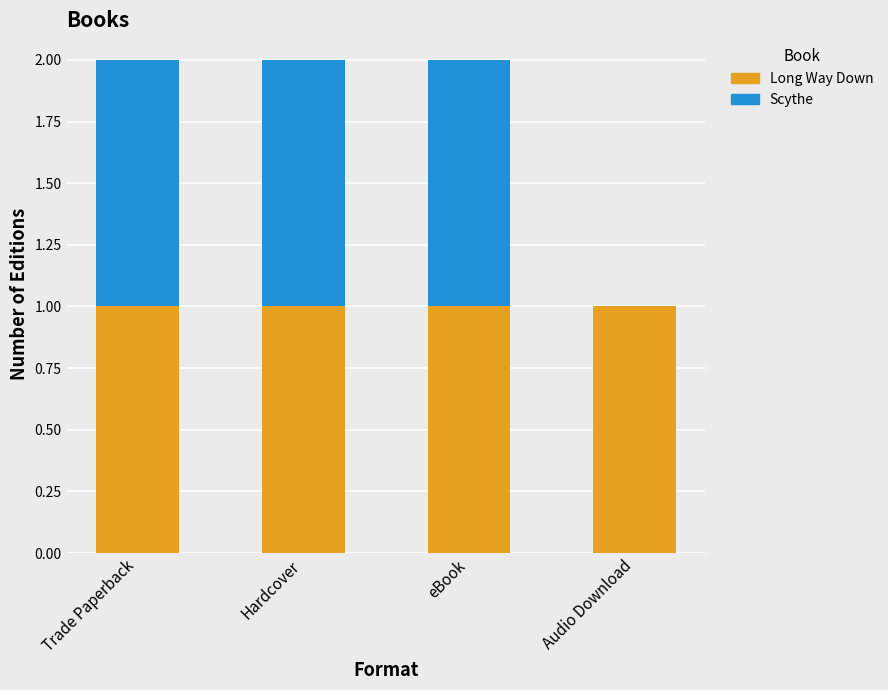

The Long Way Down series shows 1 at eBook. True or false?

True